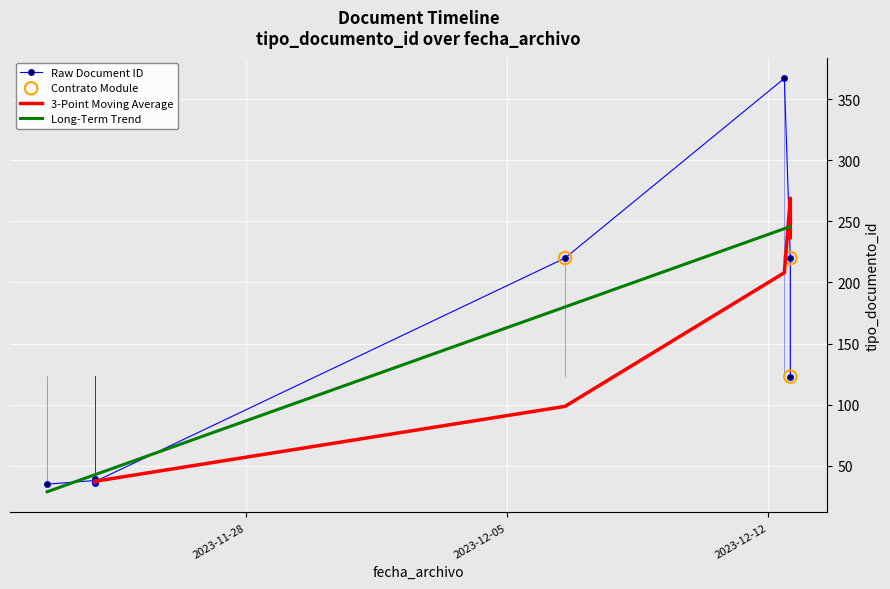

What is the change in value from 2023-11-23 22:20:49 to 2023-12-06 13:08:45?

+182